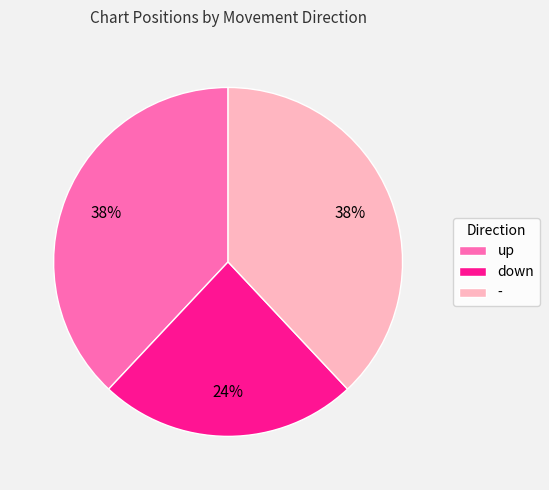

What is the smallest slice in the pie chart?

down